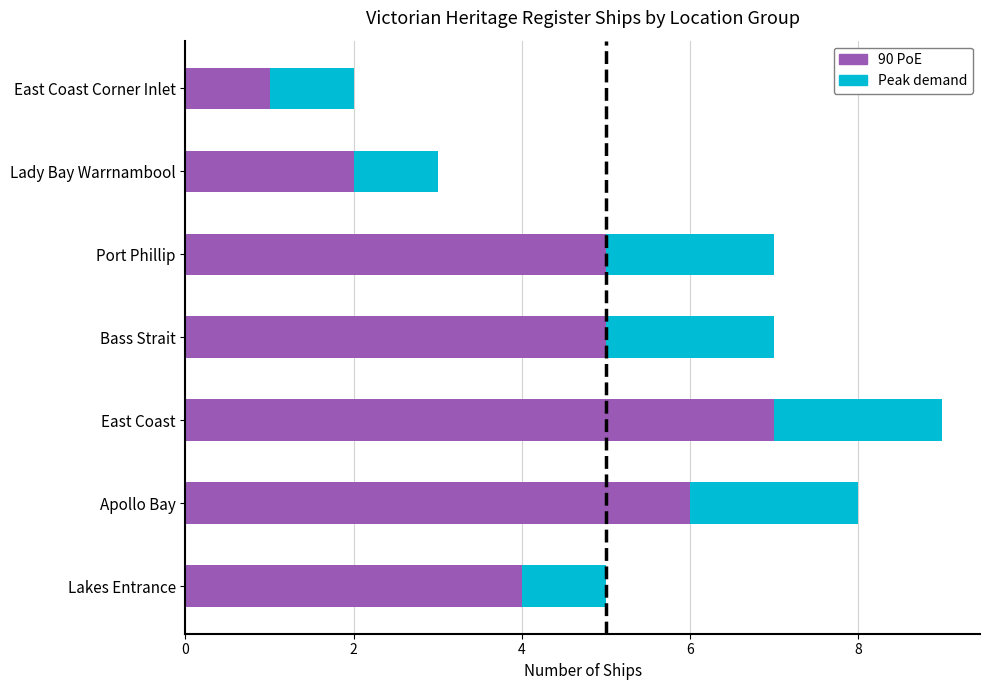

Which category has the highest value in the 90 PoE series?

East Coast